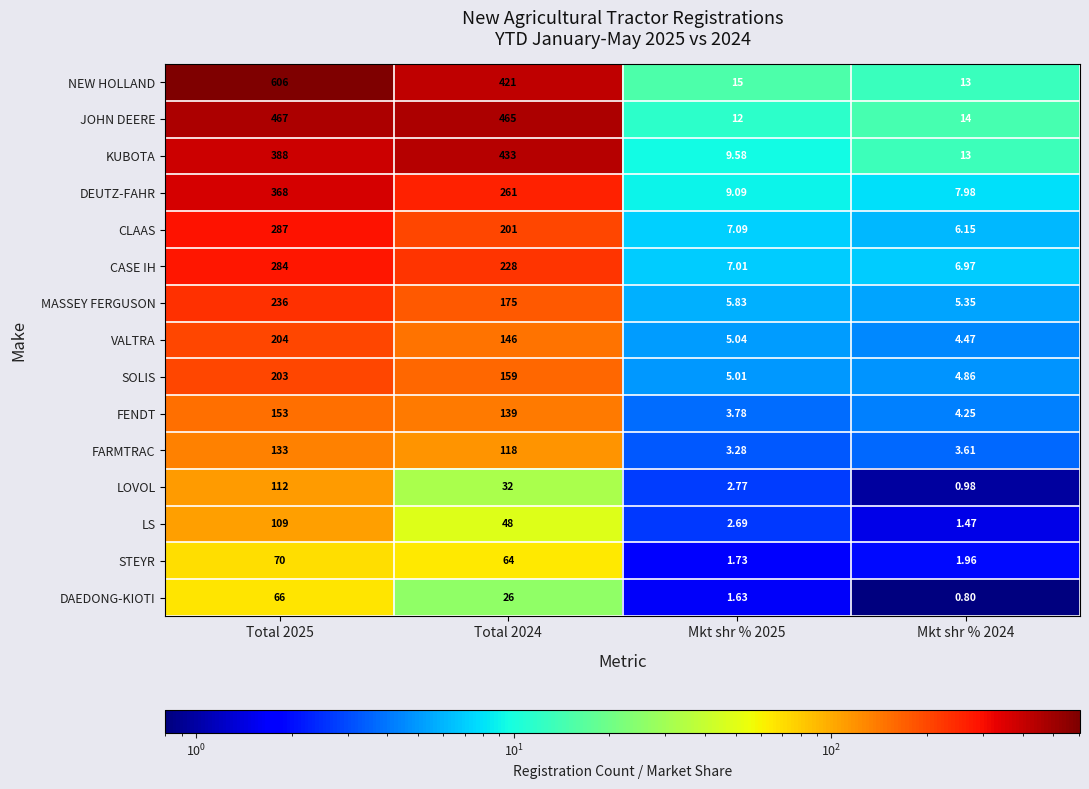

Which series has the largest total across all categories?

NEW HOLLAND